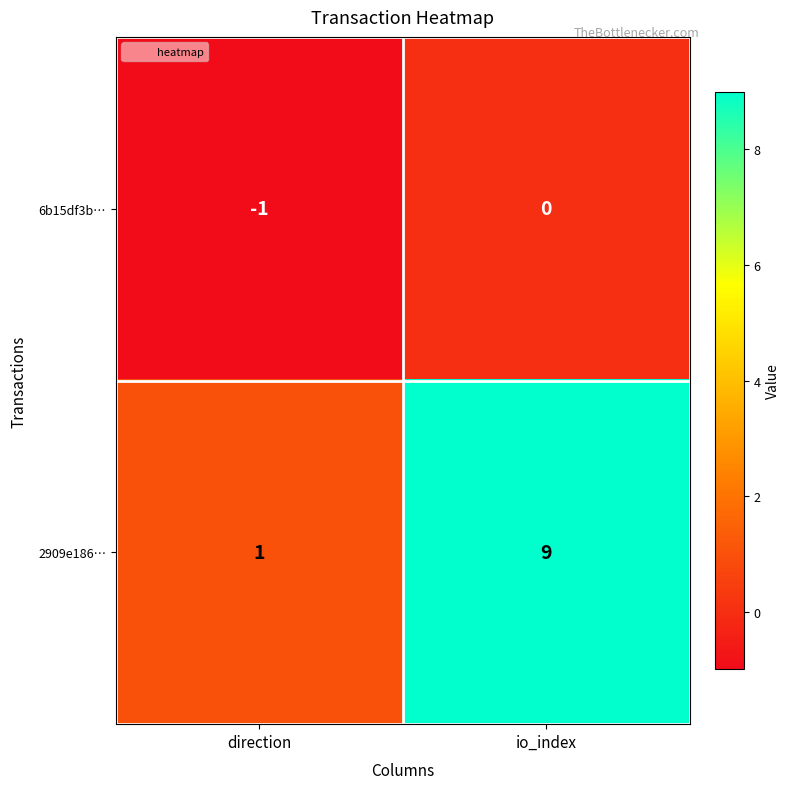

Between direction and io_index, which series saw the biggest shift?

2909e186…